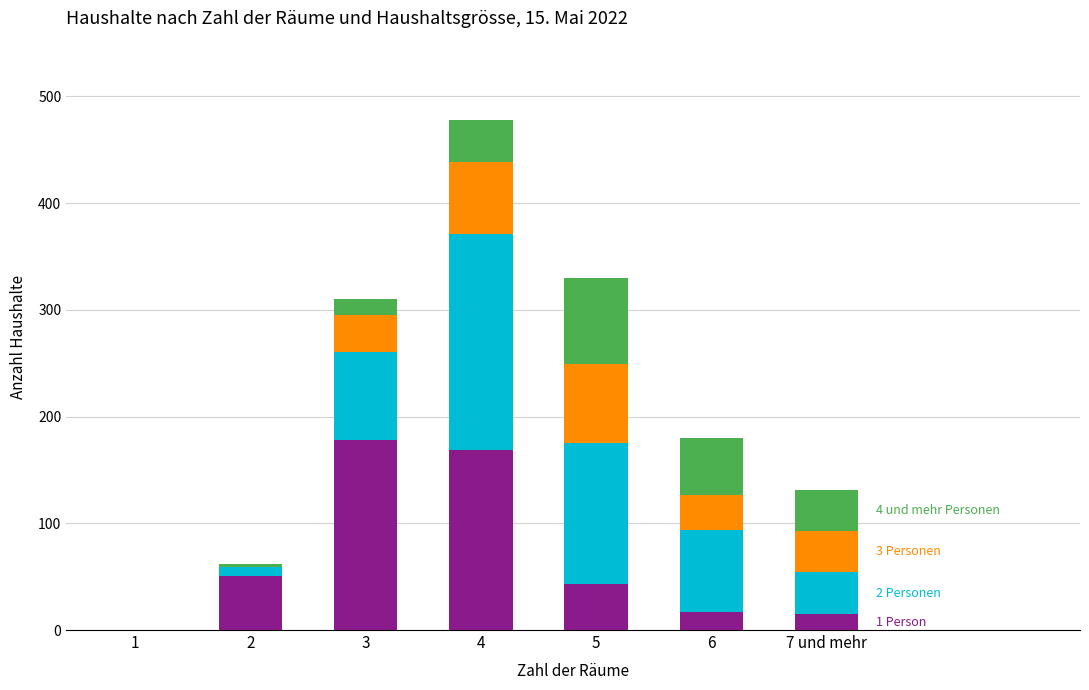

At which category is the sum across all series the highest?

4